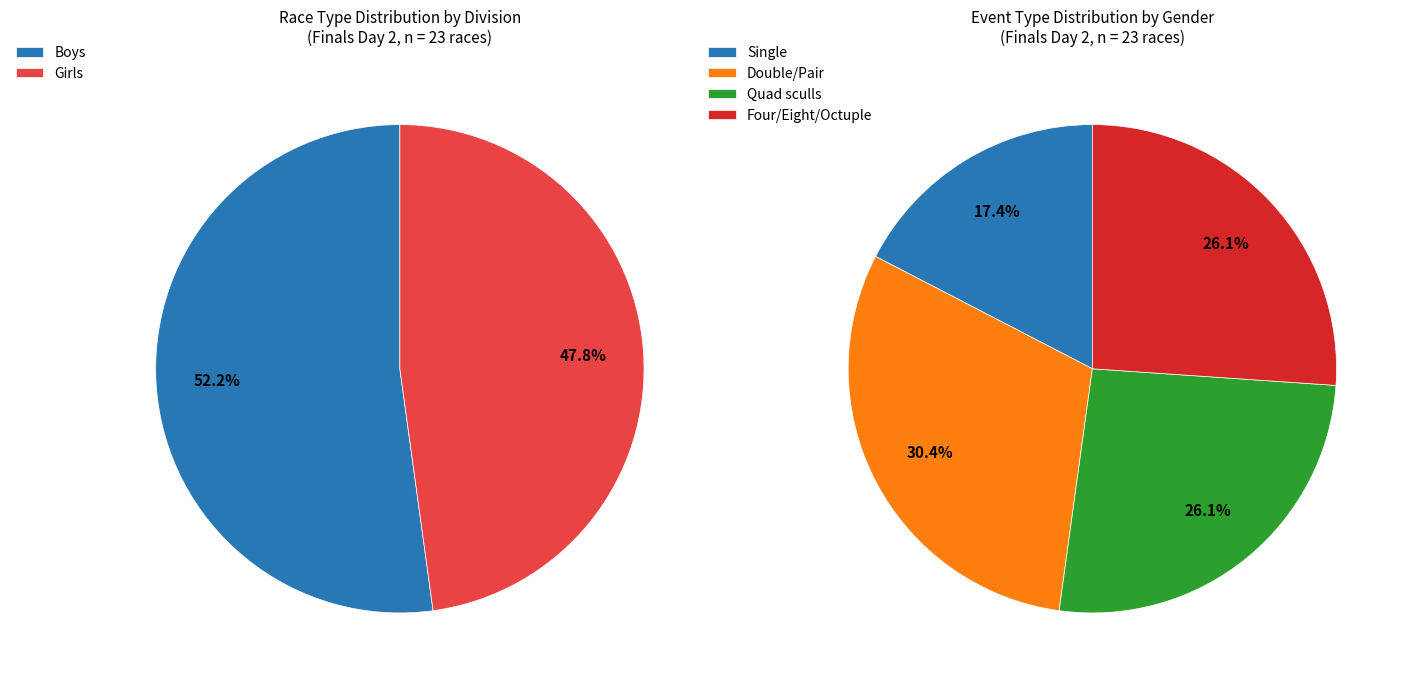

Combined, do 21 and Girls U17 coxed four account for over 50%?

No